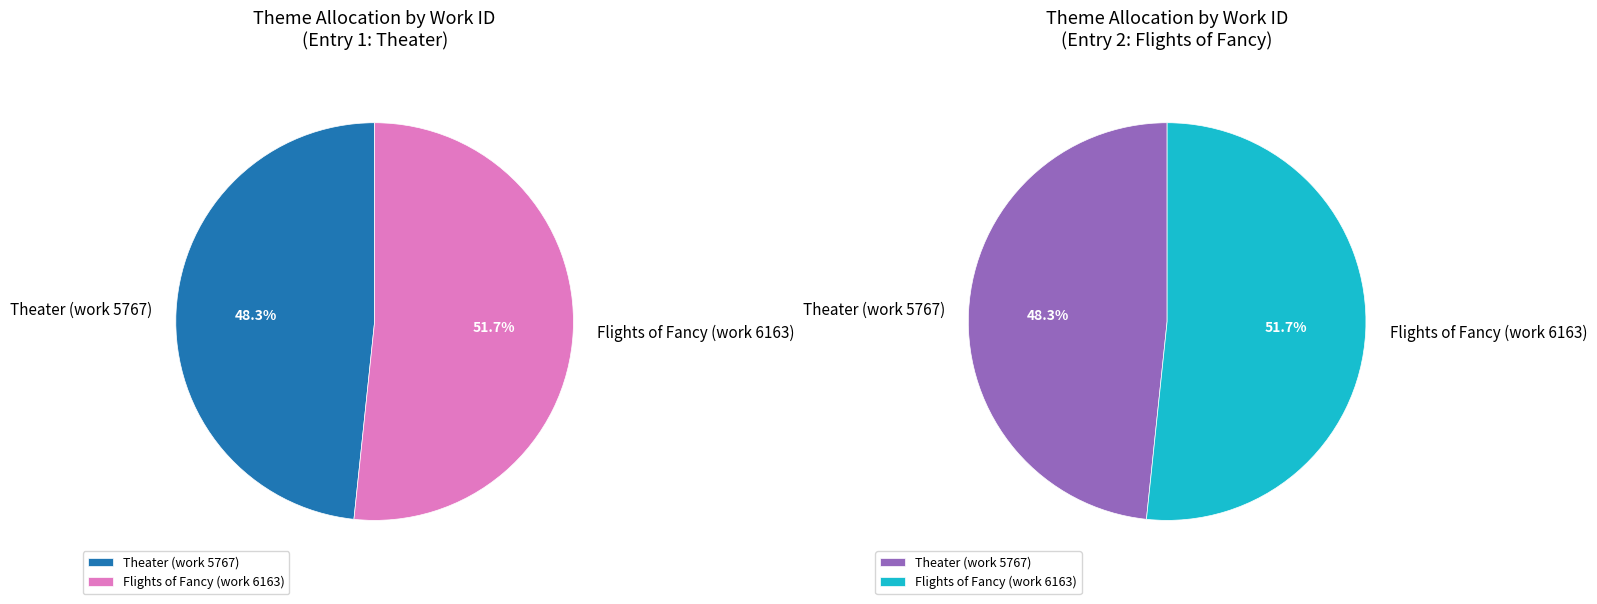

To the nearest percent, what portion does Theater (work 5767) represent?

48%